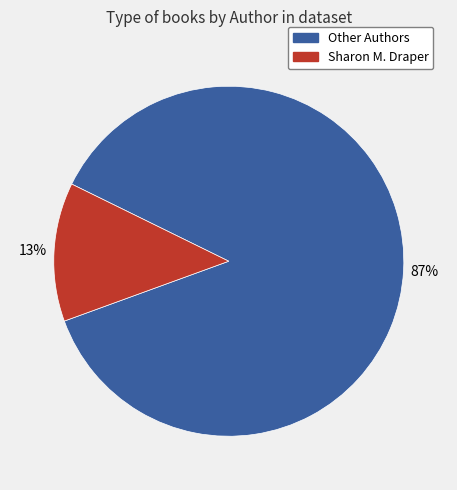

Does any single category account for the majority?

Yes